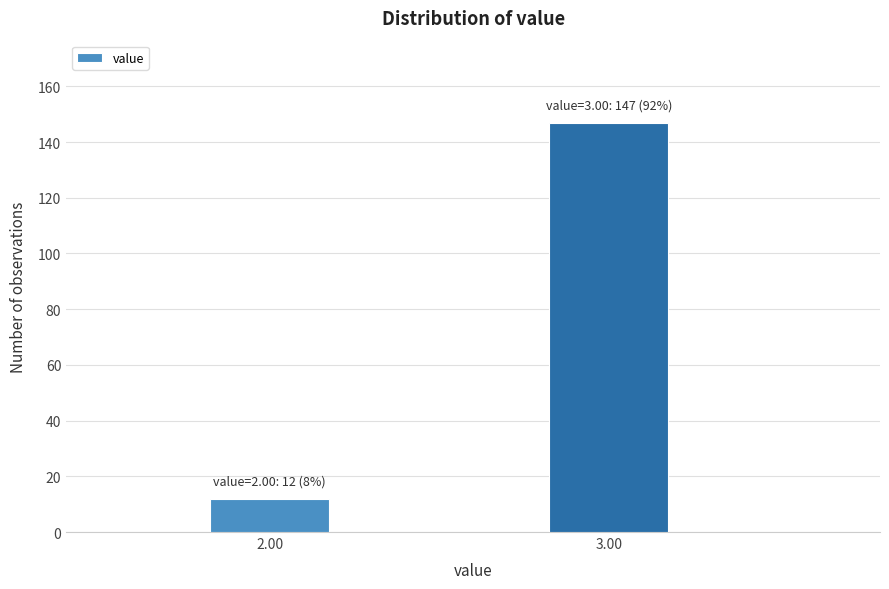

Reading left to right, extract all data points from this chart.

12	147